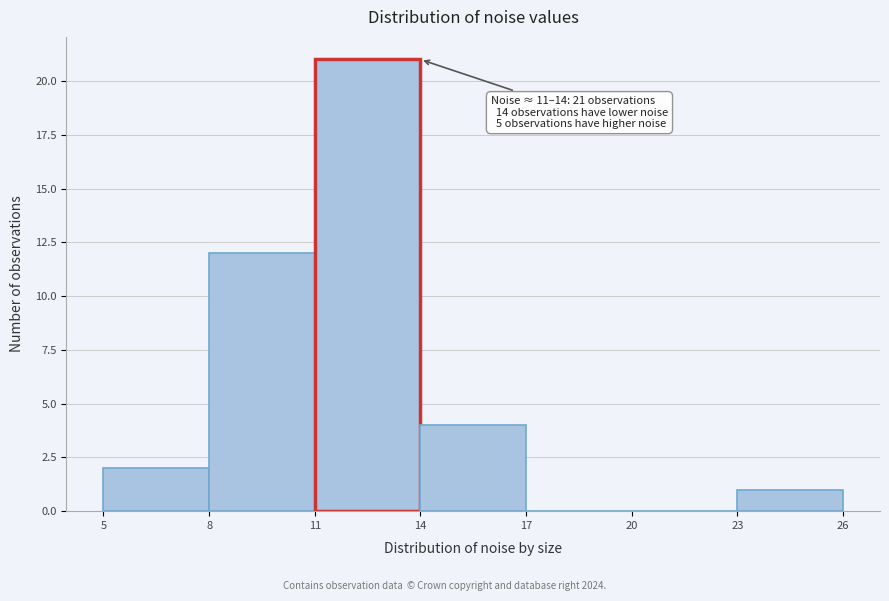

Which range on the x-axis has the tallest bar?

11 to 14